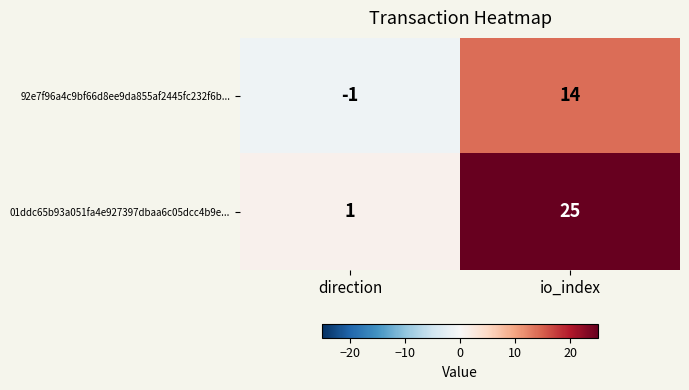

At which label is 01ddc65b93a051fa4e927397dbaa6c05dcc4b9e... closest to 13?

direction